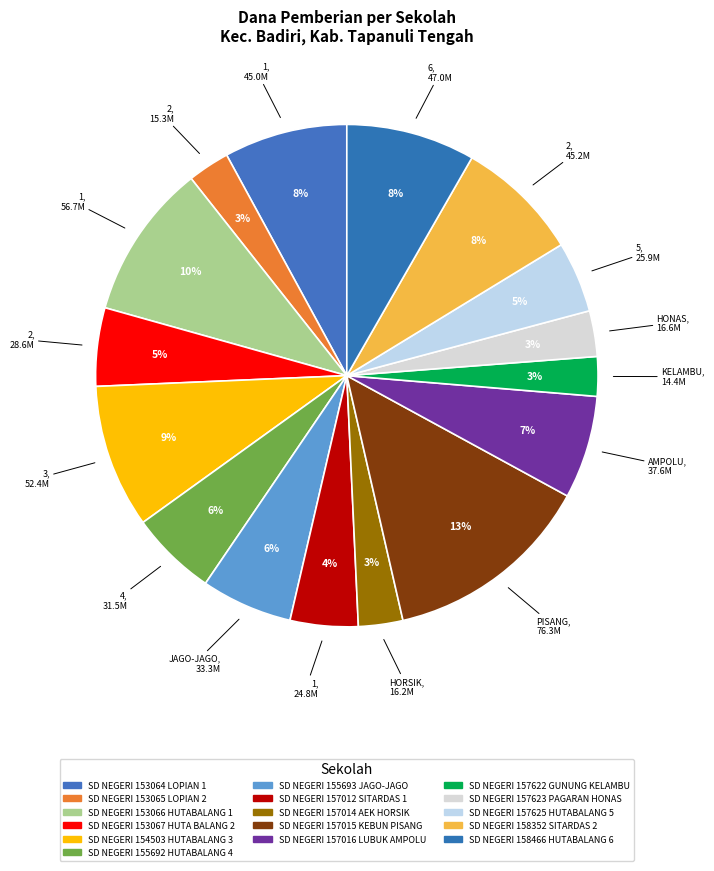

How many slices are in this pie chart?

16